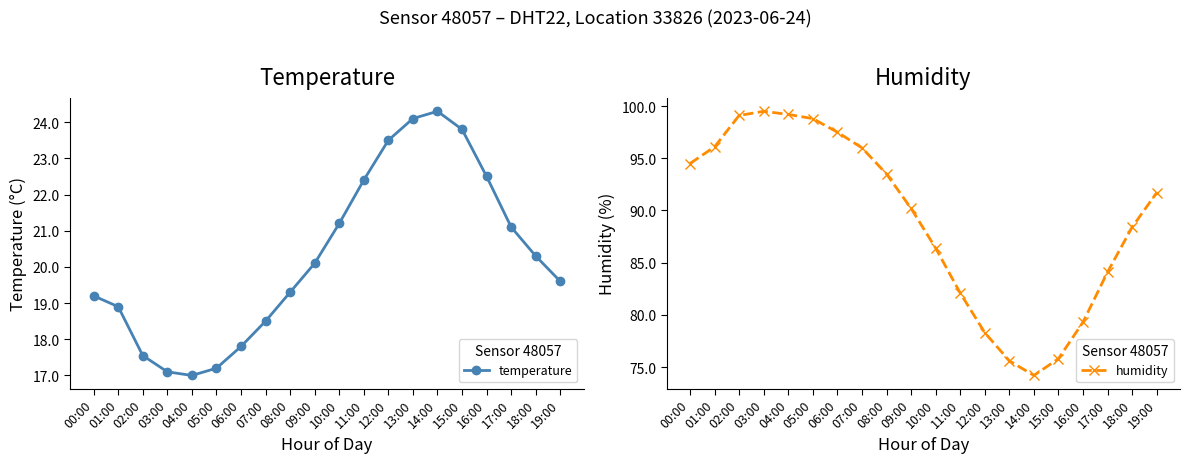

Count the number of categories in the chart.

20